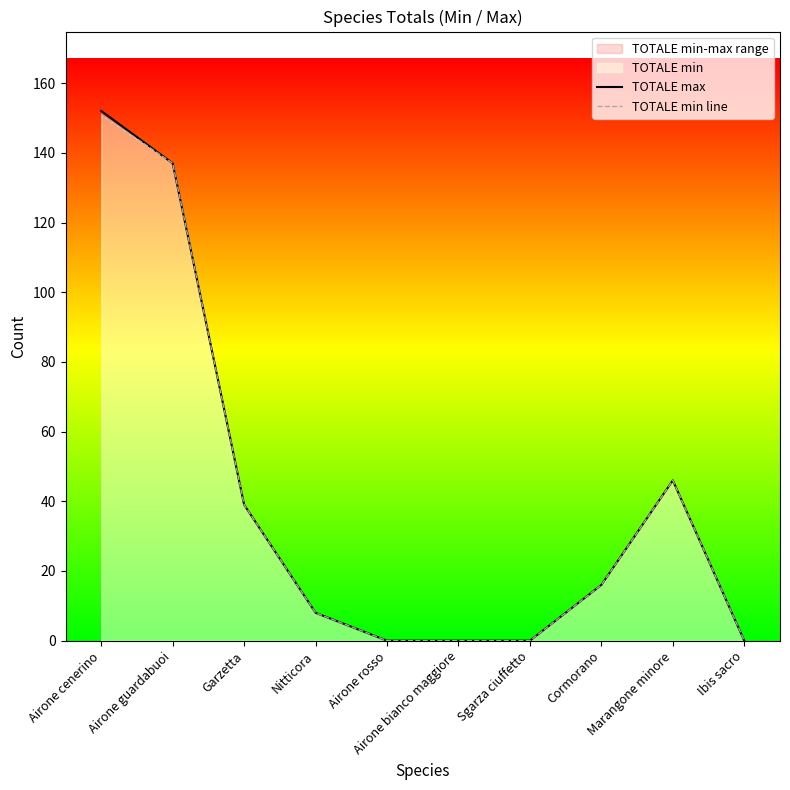

What is the label of the 7th point from the right?

Nitticora